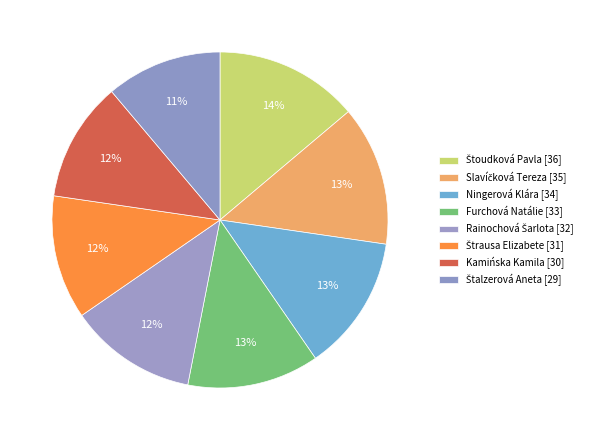

How many slices are in this pie chart?

8